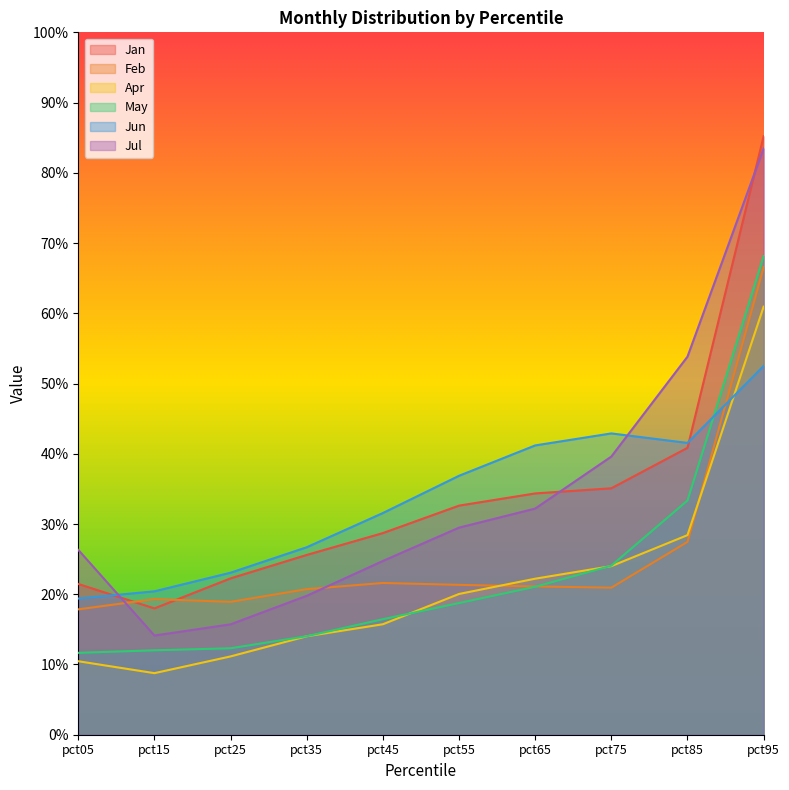

What is the sum of all Jul values?

3.4